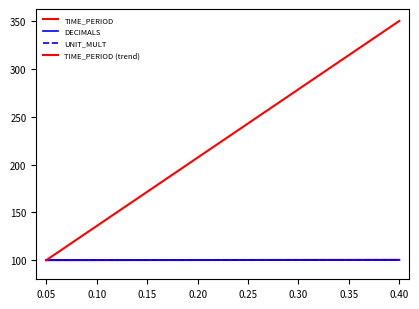

Does the chart have visible grid lines?

No